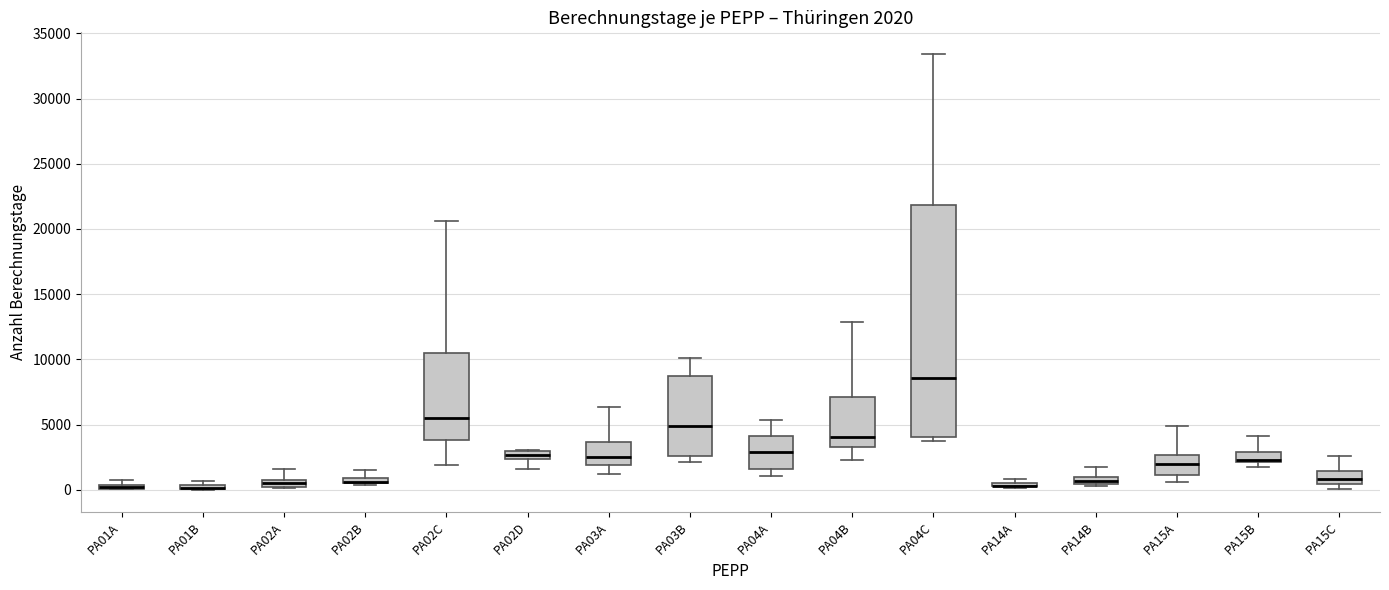

Which box is the tallest, from its lower edge to its upper edge?

PA04C